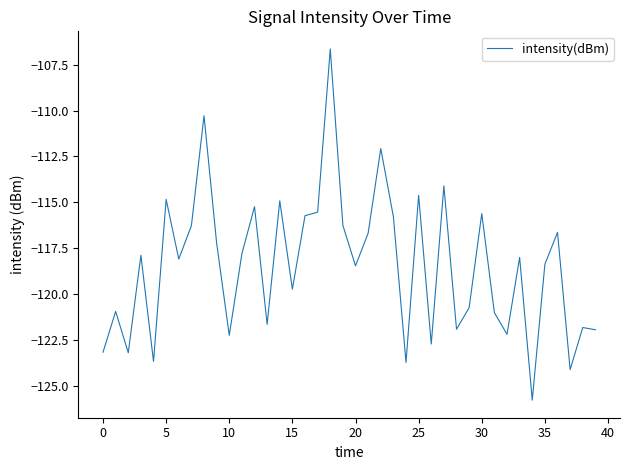

What is the minimum value shown in the chart?

-125.8